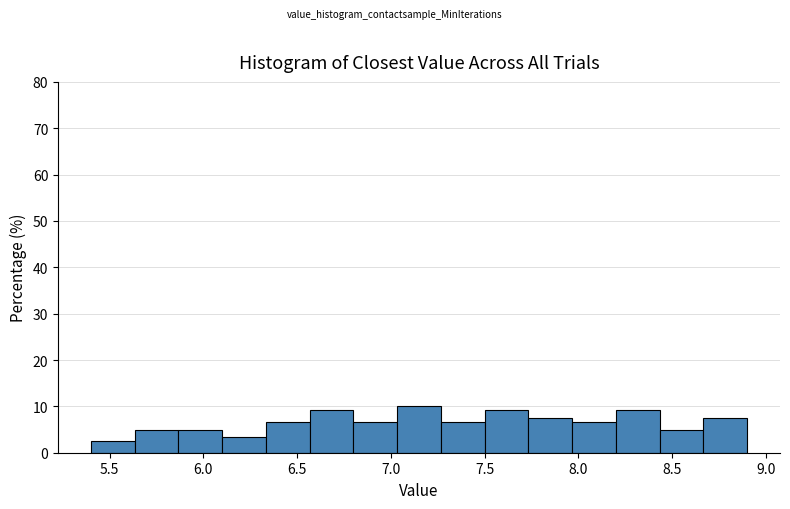

Reading left to right, transcribe this chart: for each bar, give the range it covers on the x-axis and its height. Neither the bar edges nor the heights are printed on the chart, so give them approximately, as read against the axes.

5.40 to 5.65: 3
5.65 to 5.85: 5
5.85 to 6.10: 5
6.10 to 6.35: 3
6.35 to 6.55: 7
6.55 to 6.80: 9
6.80 to 7.05: 7
7.05 to 7.25: 10
7.25 to 7.50: 7
7.50 to 7.75: 9
7.75 to 7.95: 8
7.95 to 8.20: 7
8.20 to 8.45: 9
8.45 to 8.65: 5
8.65 to 8.90: 8